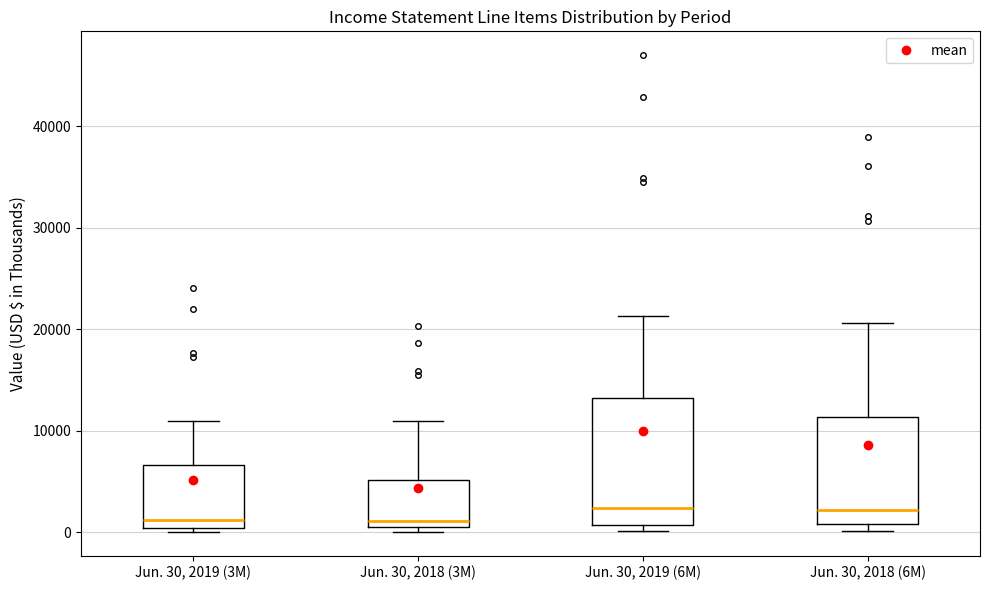

Reading left to right, read every box against the y-axis: the position of its median line, the range the box covers, and the ends of its whiskers. The values are not printed on the chart, so give them approximately, as read against the axis.

Jun. 30, 2019 (3M): median 1000, box 0 to 7000, whiskers 0 (just below the box's lower edge) to 11000
Jun. 30, 2018 (3M): median 1000 (just above the box's lower edge), box 1000 to 5000, whiskers 0 to 11000
Jun. 30, 2019 (6M): median 2000, box 1000 to 13000, whiskers 0 to 21000
Jun. 30, 2018 (6M): median 2000, box 1000 to 11000, whiskers 0 to 21000